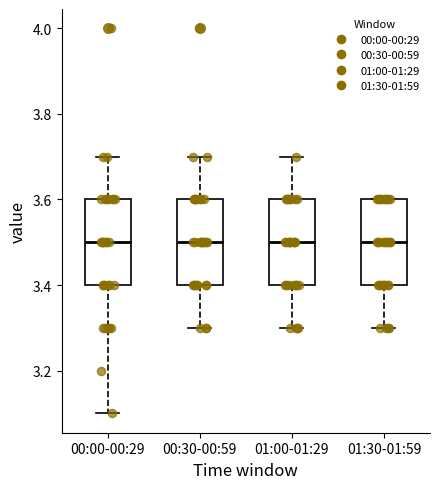

Reading left to right, transcribe this box plot: for each box, give where its median line is, the range the box spans, and where its two whiskers end, as read against the y-axis. The values are not printed on the chart, so give them approximately, as read against the axis.

00:00-00:29: median 3.5, box 3.4 to 3.6, whiskers 3.1 to 3.7
00:30-00:59: median 3.5, box 3.4 to 3.6, whiskers 3.3 to 3.7
01:00-01:29: median 3.5, box 3.4 to 3.6, whiskers 3.3 to 3.7
01:30-01:59: median 3.5, box 3.4 to 3.6, whiskers 3.3 to 3.6